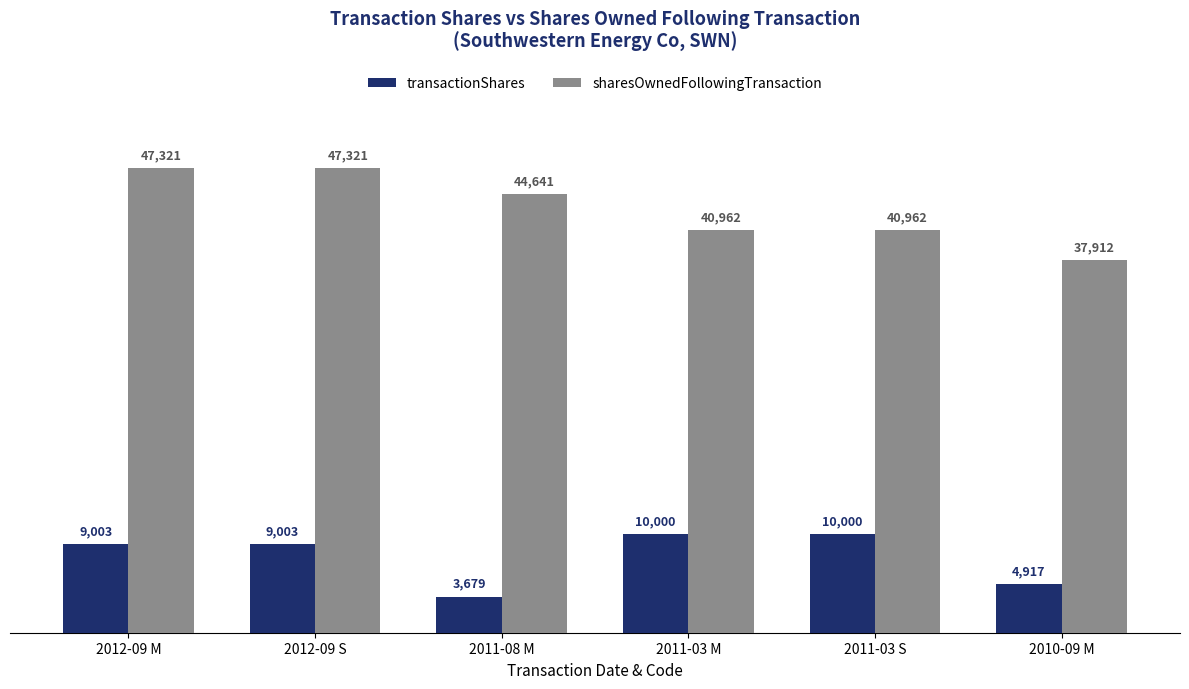

Reading left to right, what are all the values shown in this chart?

transactionShares: 9003	9003	3679	10000	10000	4917
sharesOwnedFollowingTransaction: 47321	47321	44641	40962	40962	37912